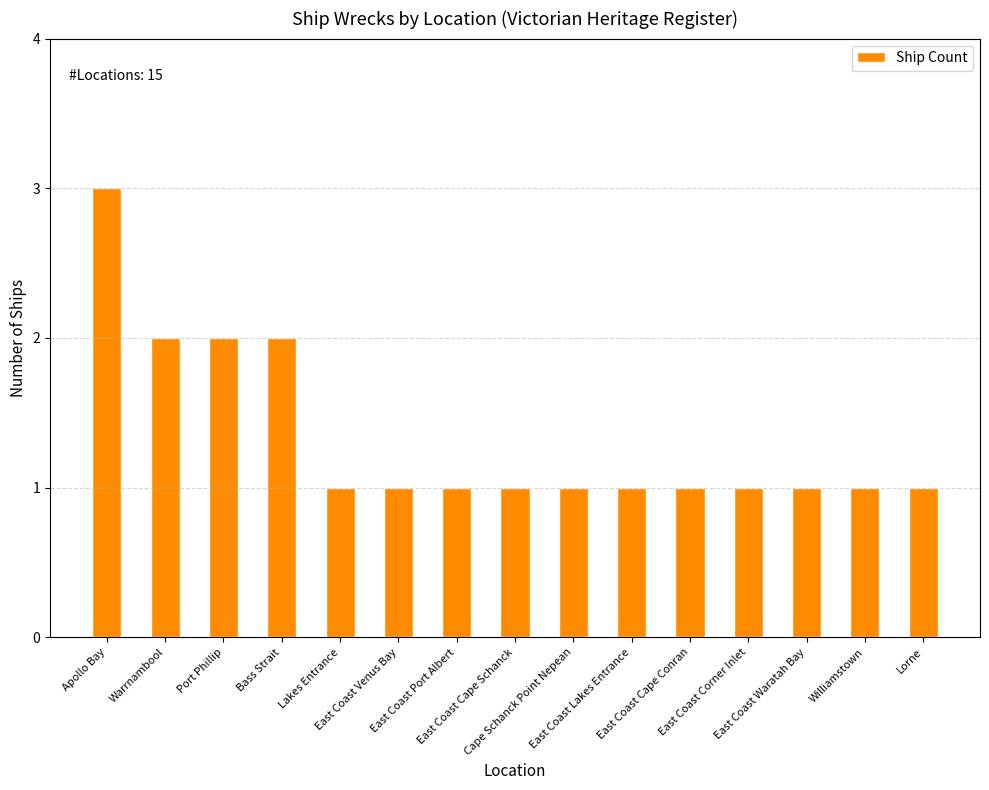

How many categories are shown in the chart?

15